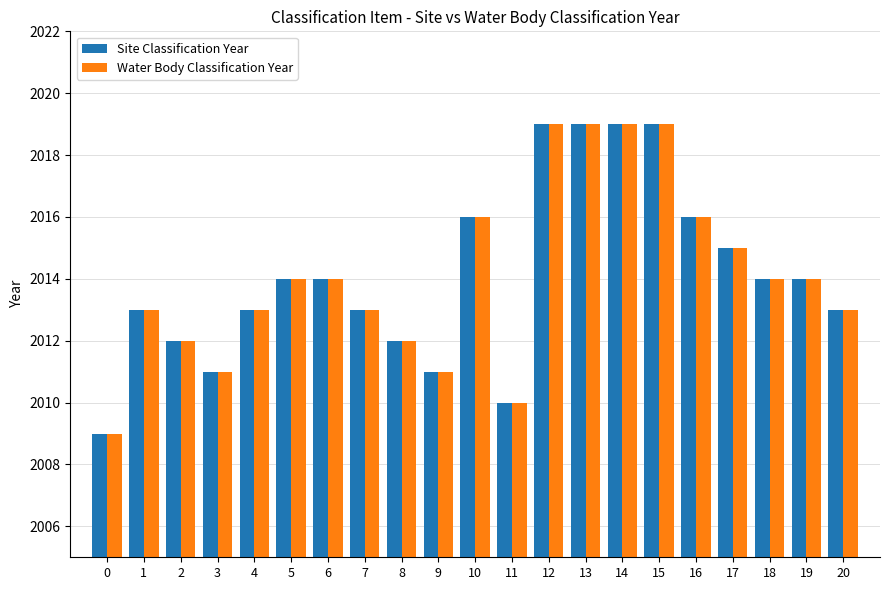

What is the maximum value shown in the chart?

2019